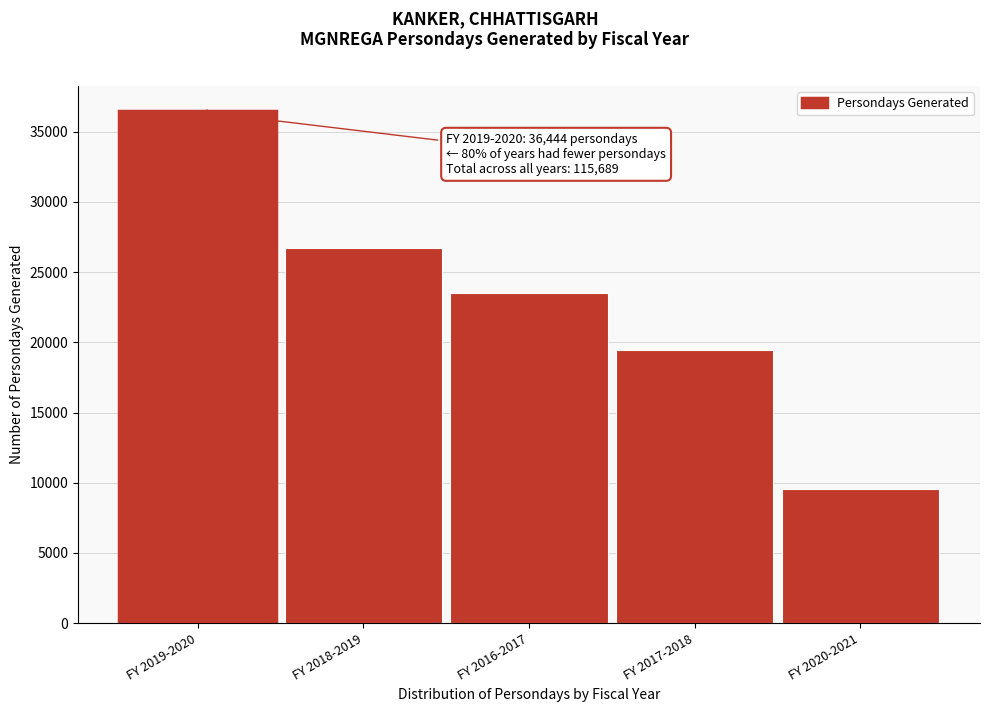

Reading right to left, what are all the values shown in this chart?

FY 2020-2021=9531	FY 2017-2018=19459	FY 2016-2017=23506	FY 2018-2019=26749	FY 2019-2020=36444